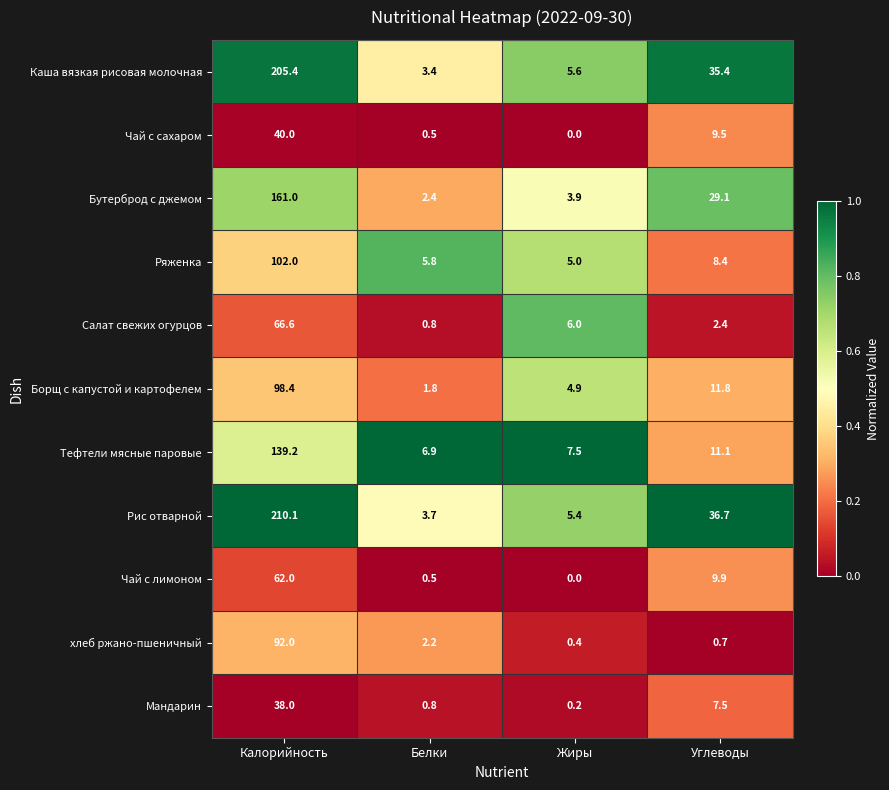

Is the value of Рис отварной at Жиры greater than the value of Тефтели мясные паровые at Углеводы?

No